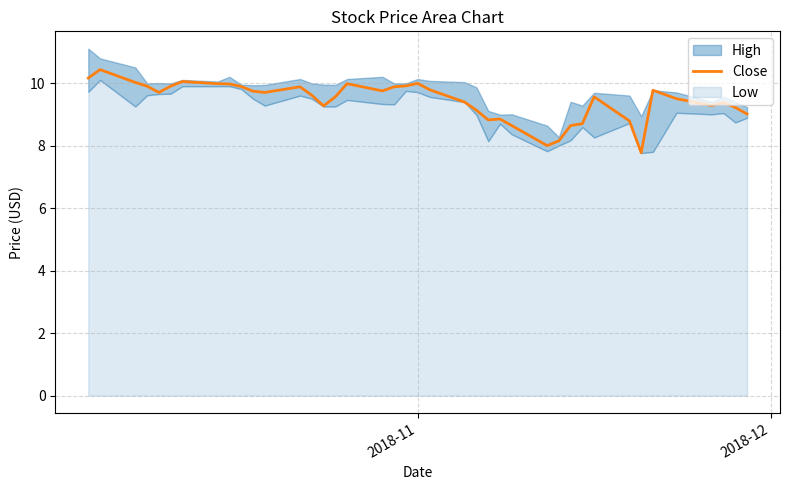

Is it true that the value at 9 is 3.3?

False